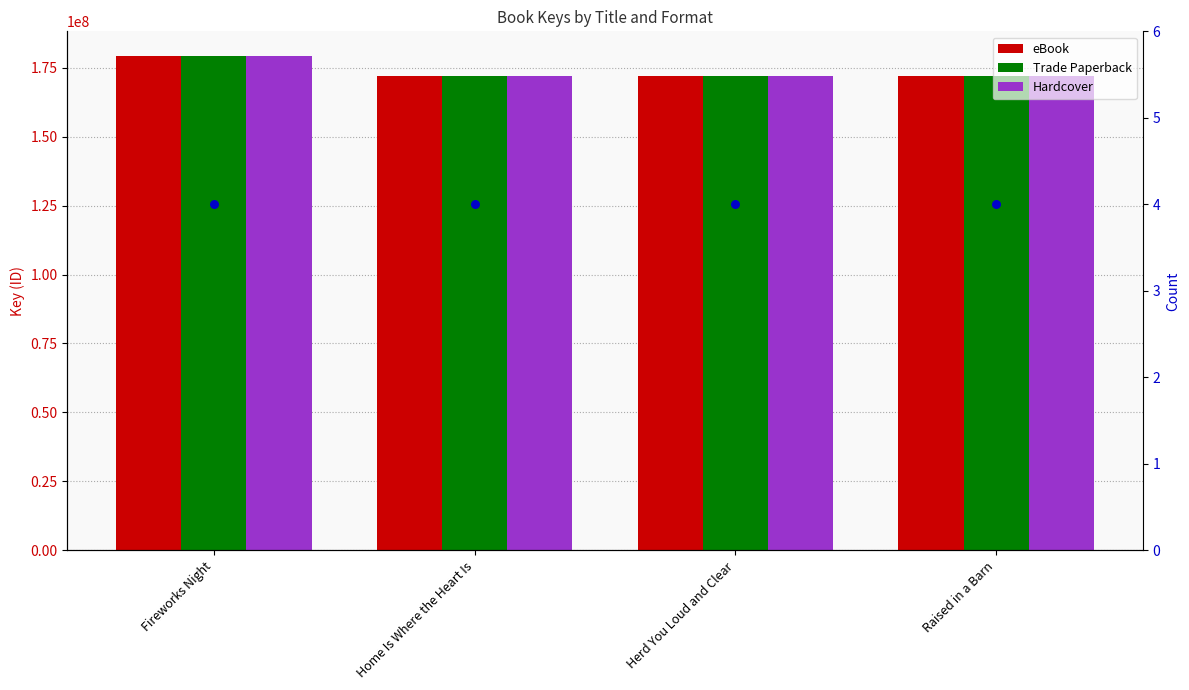

Which series contains the highest Y value?

eBook